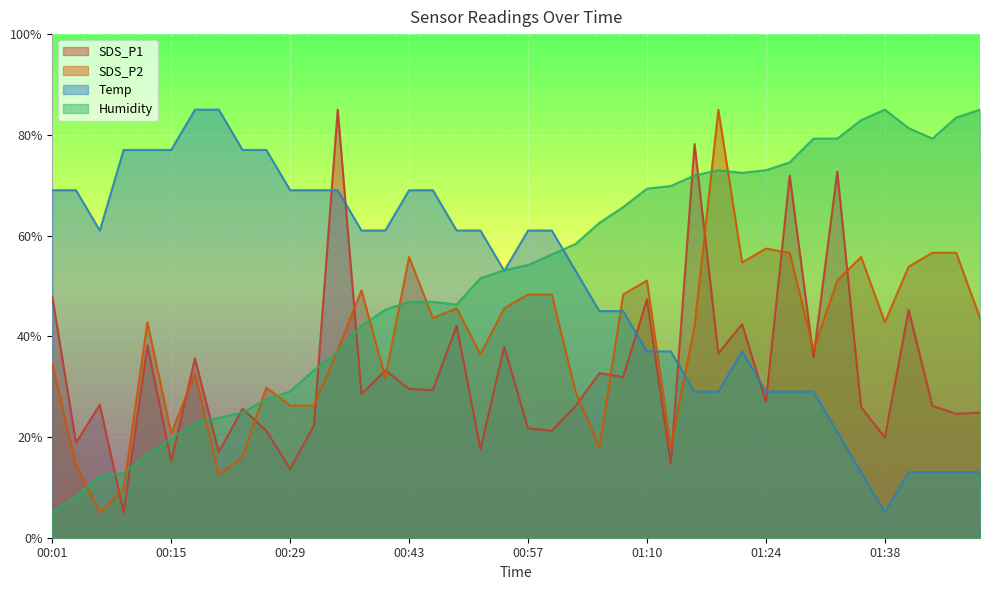

What is the value of the SDS_P2 point at the 9th from the left?

16.0